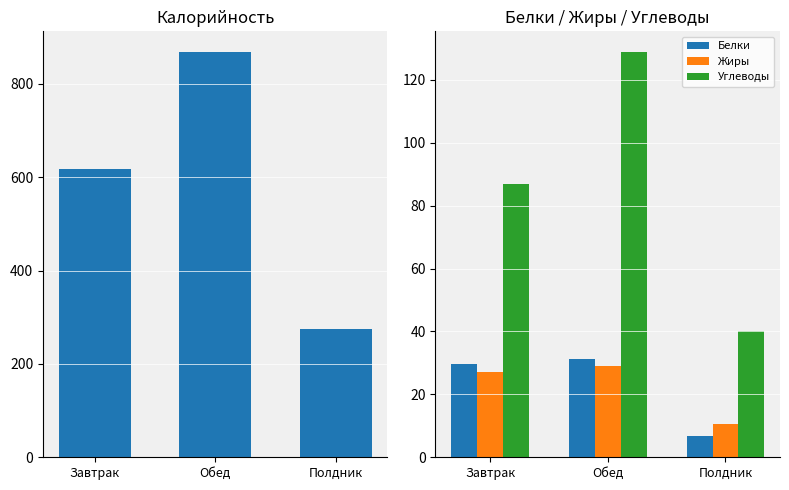

At which category is the sum across all series the highest?

Обед